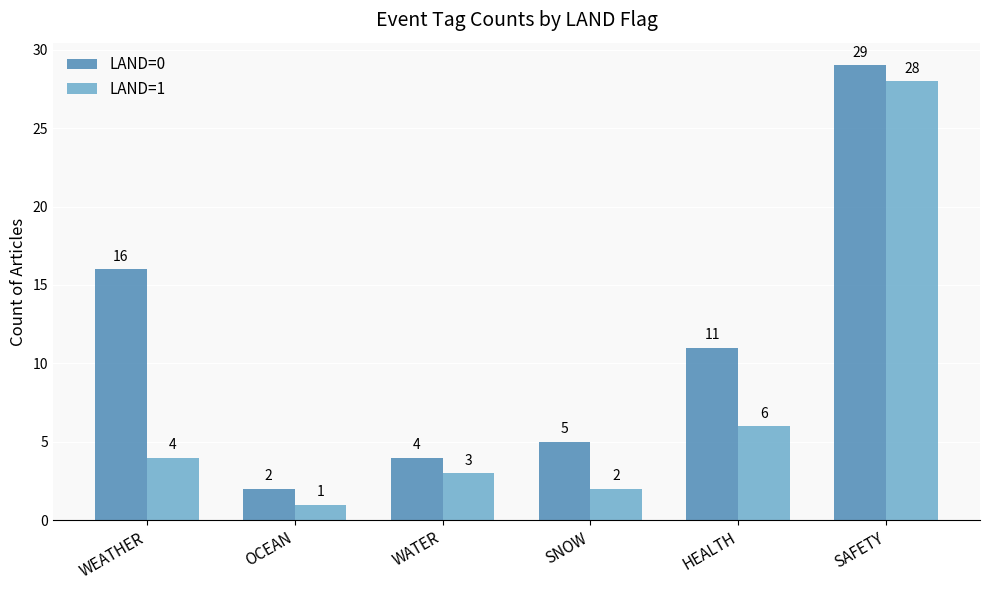

At how many categories does at least one series exceed 12?

2